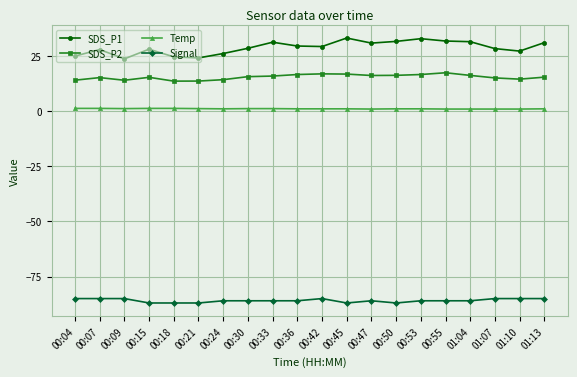

What are all the series names shown in the legend?

SDS_P1, SDS_P2, Temp, Signal